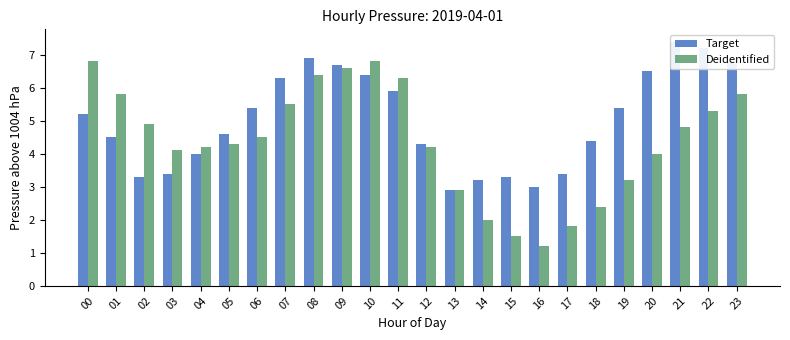

At which label is Deidentified closest to 4?

20